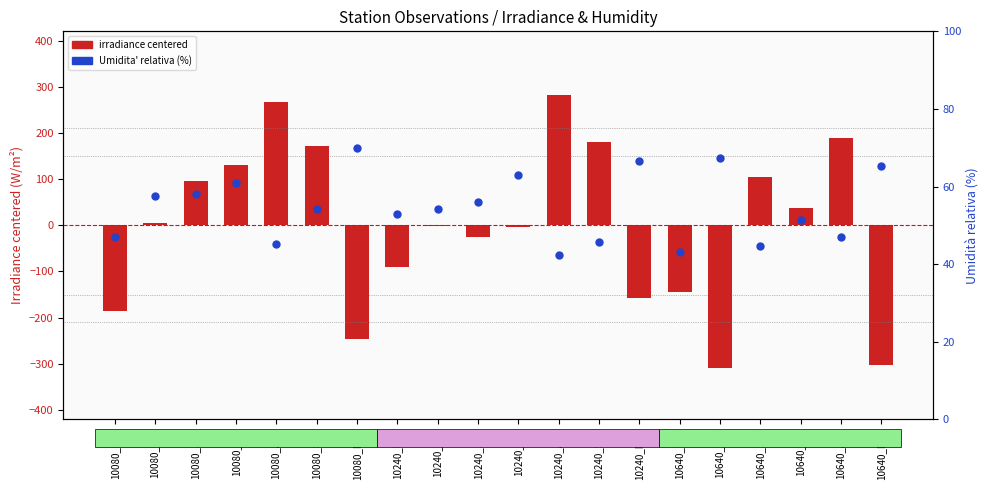

Which series reaches the minimum Y coordinate?

irradiance centered